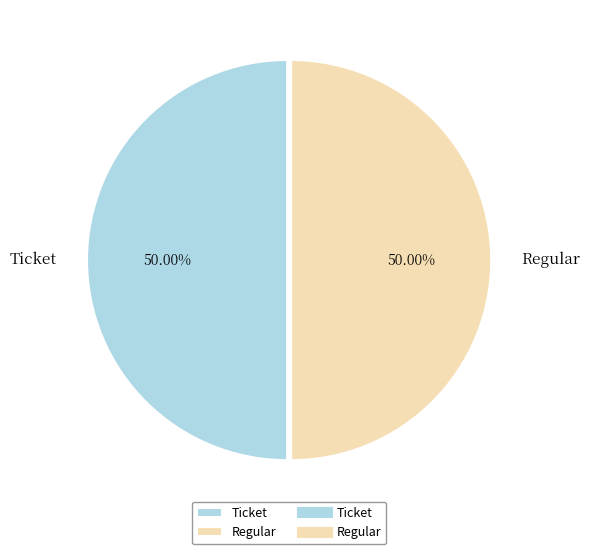

What is the ratio of the value at Regular to the value at Ticket?

1.0